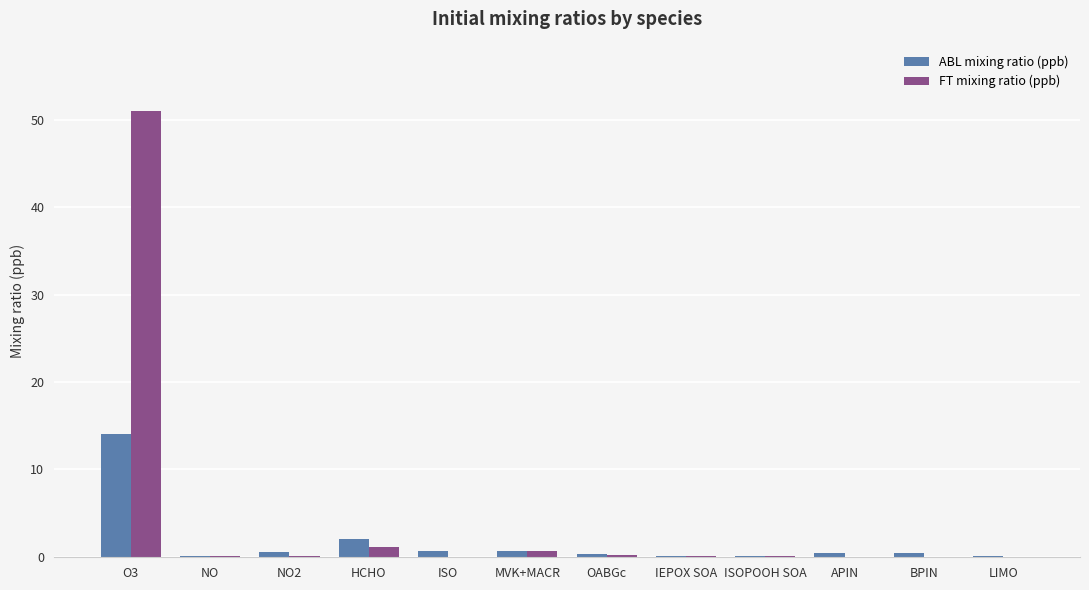

Which series has the largest total across all categories?

FT mixing ratio (ppb)